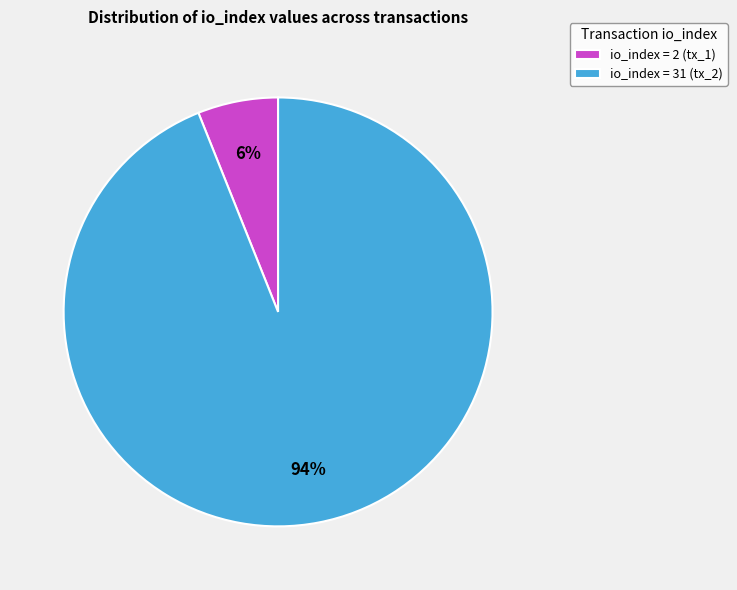

Is the sum of io_index = 2 (tx_1) and io_index = 31 (tx_2) greater than half?

Yes